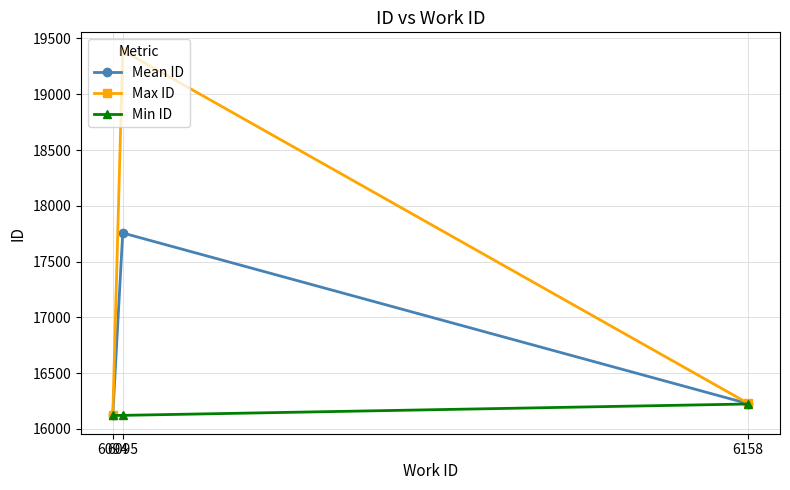

The value of Max ID at 6158 is 16229.0. True or false?

True